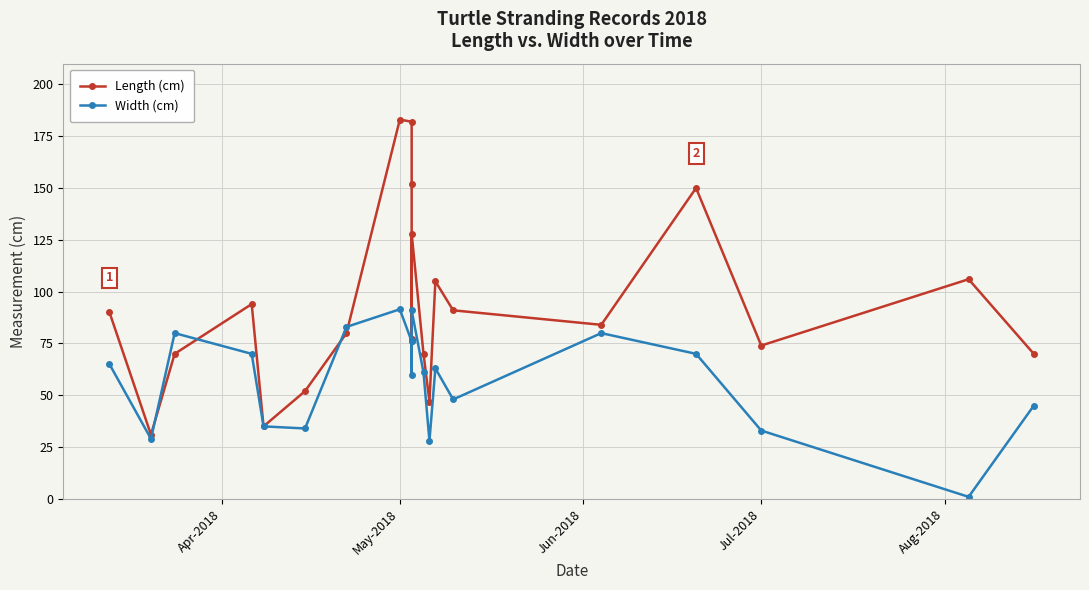

How many data points in Width (cm) are less than 63?

10